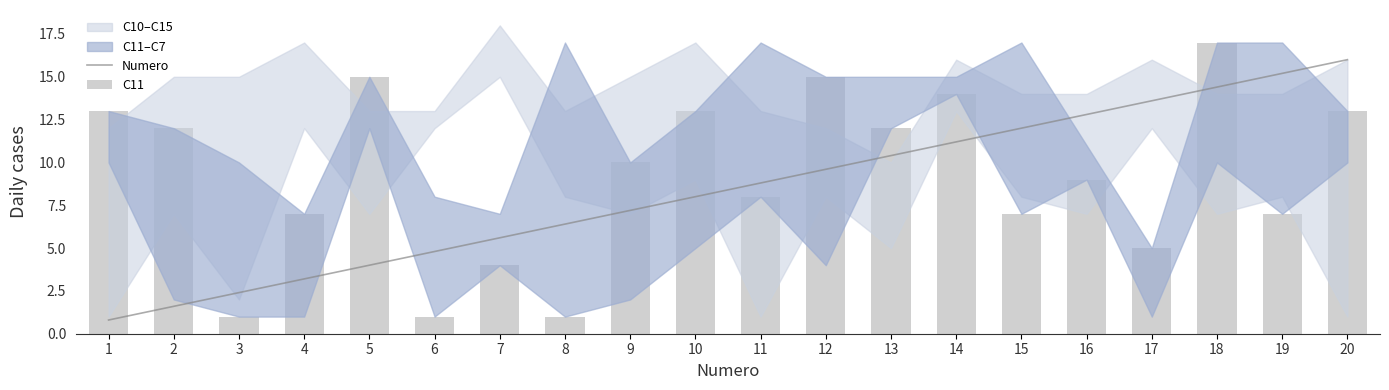

Reading right to left, what are all the values shown in this chart?

Numero: 20=16.0	19=15.2	18=14.4	17=13.6	16=12.8	15=12.0	14=11.2	13=10.4	12=9.6	11=8.8	10=8.0	9=7.2	8=6.4	7=5.6	6=4.8	5=4.0	4=3.2	3=2.4	2=1.6	1=0.8
C11: 20=13.0	19=7.0	18=17.0	17=5.0	16=9.0	15=7.0	14=14.0	13=12.0	12=15.0	11=8.0	10=13.0	9=10.0	8=1.0	7=4.0	6=1.0	5=15.0	4=7.0	3=1.0	2=12.0	1=13.0